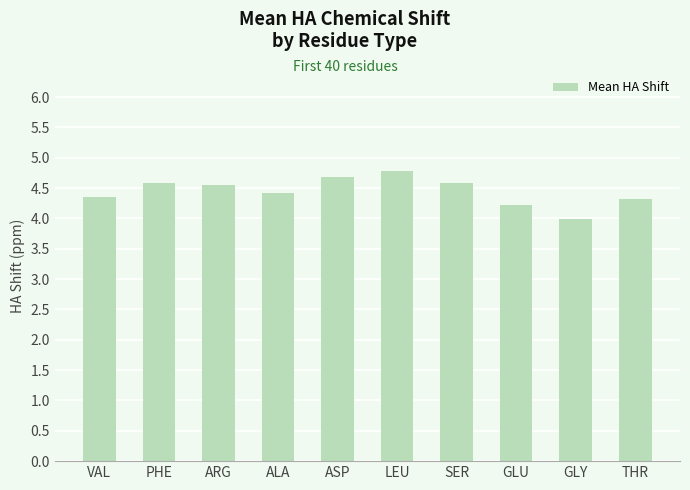

Which label corresponds to the largest value in the chart?

LEU